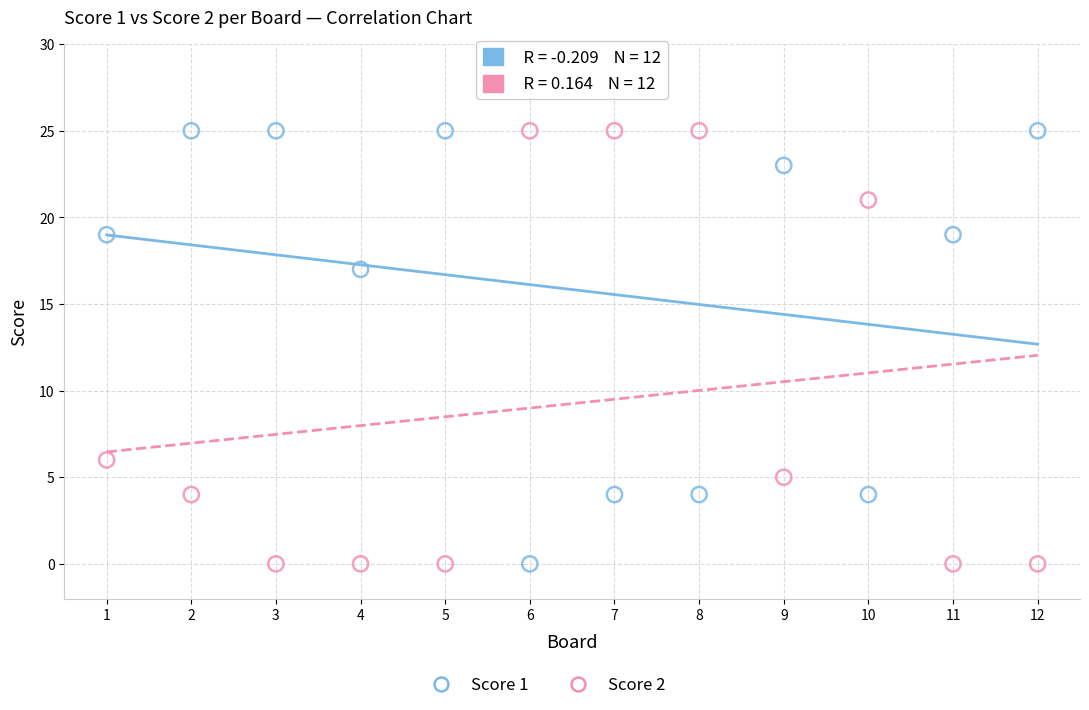

Across all series, what Y value is closest to 12?

17